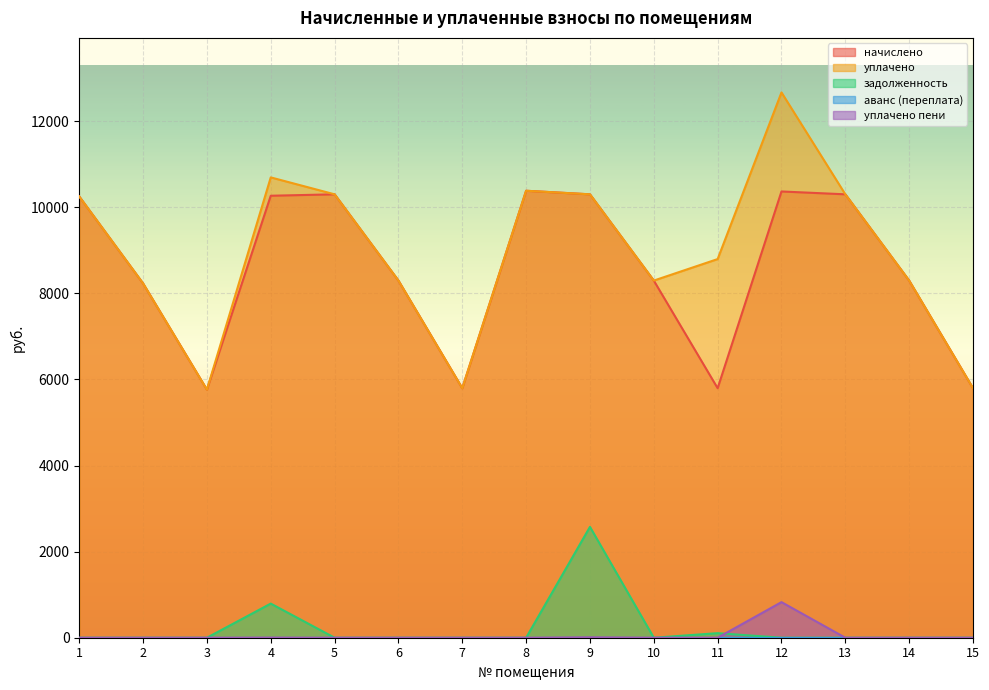

At which label is задолженность closest to 1287?

4